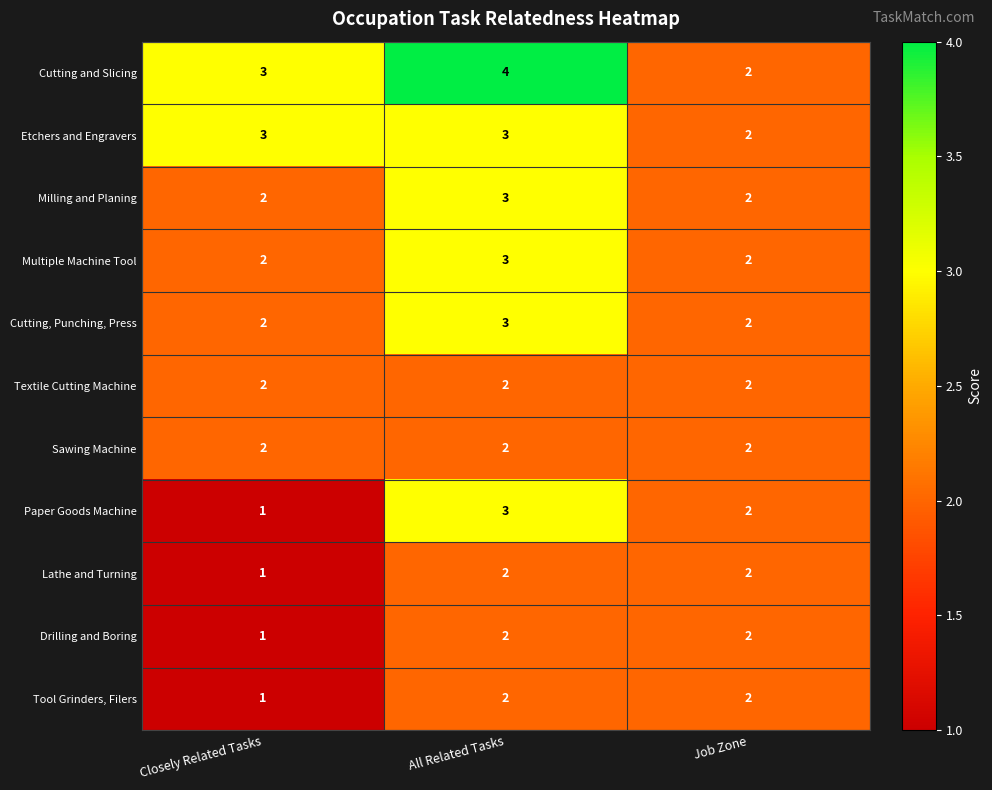

What is the sum of the Sawing Machine values at Job Zone and All Related Tasks?

4